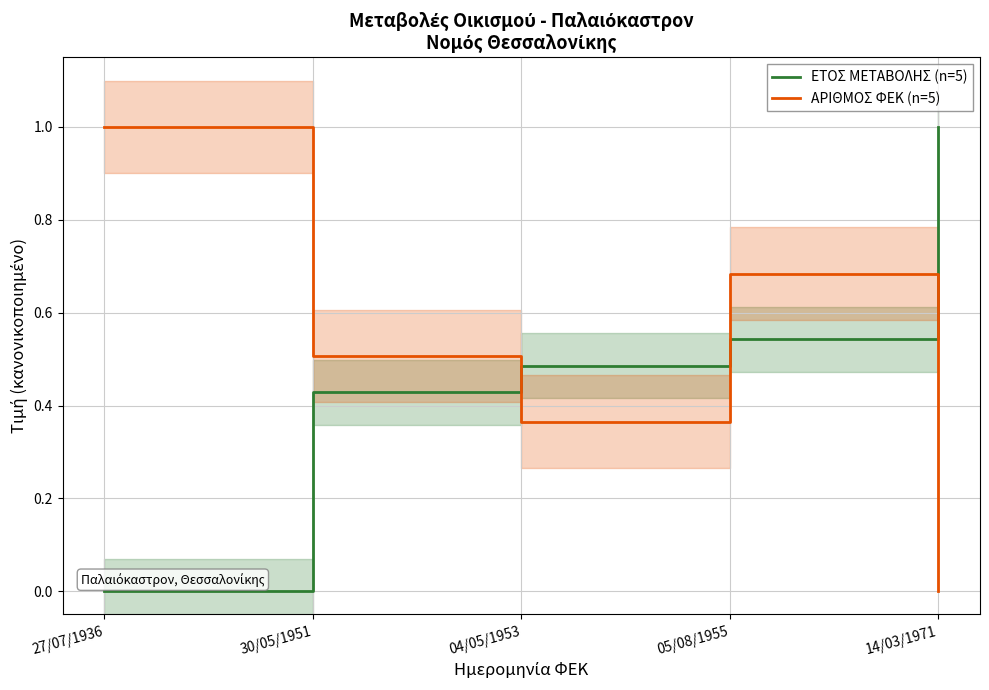

What is the maximum value for ΑΡΙΘΜΟΣ ΦΕΚ (n=5)?

1.0